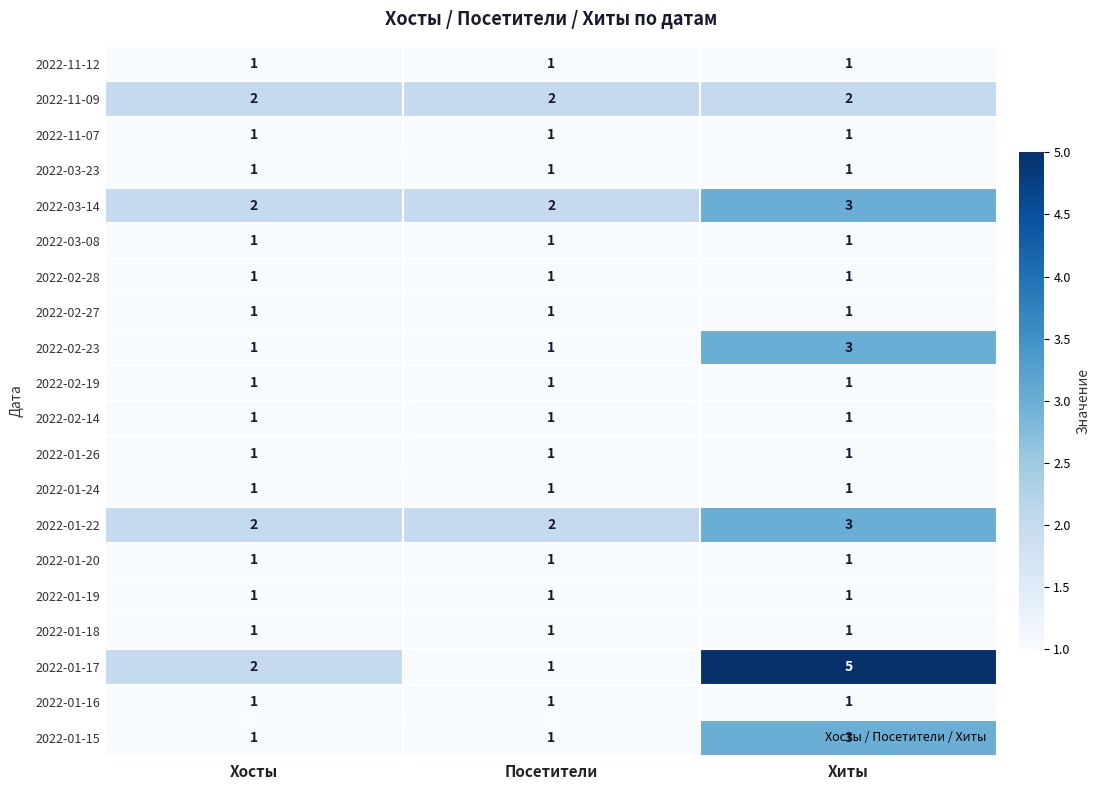

What is the total value across all series at Хиты?

33